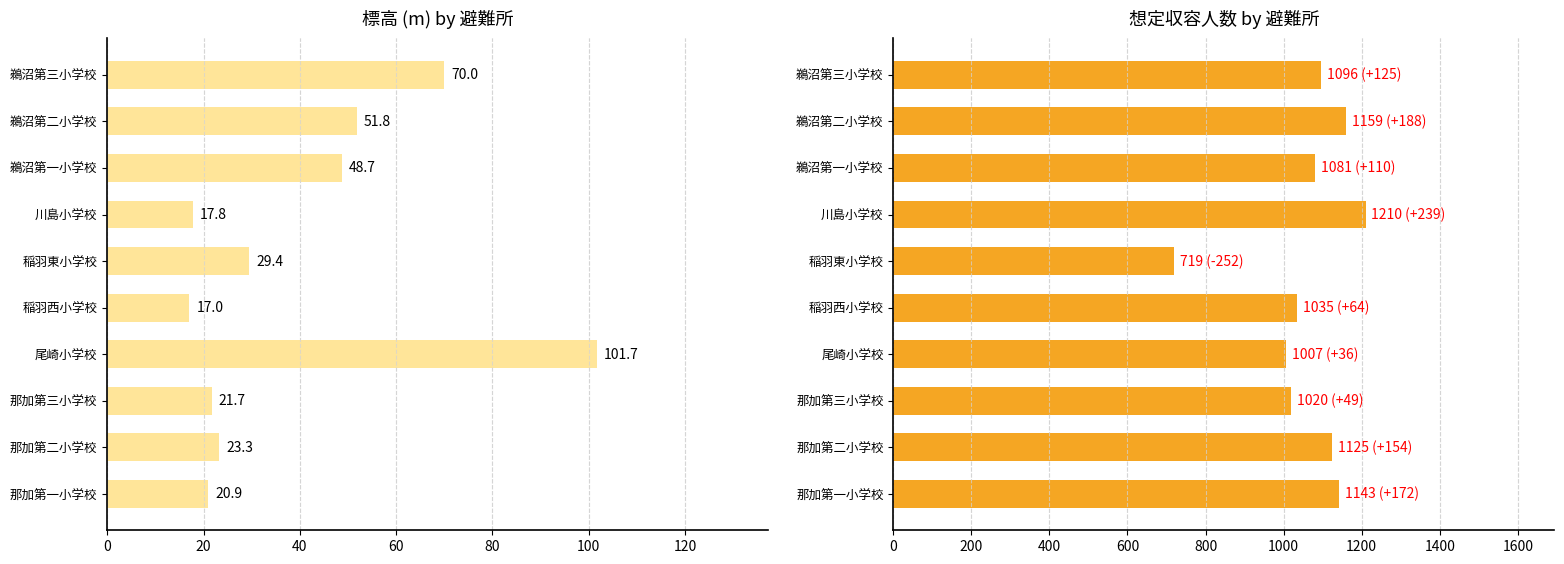

Rank the series by their average value, from highest to lowest.

想定収容人数, 標高